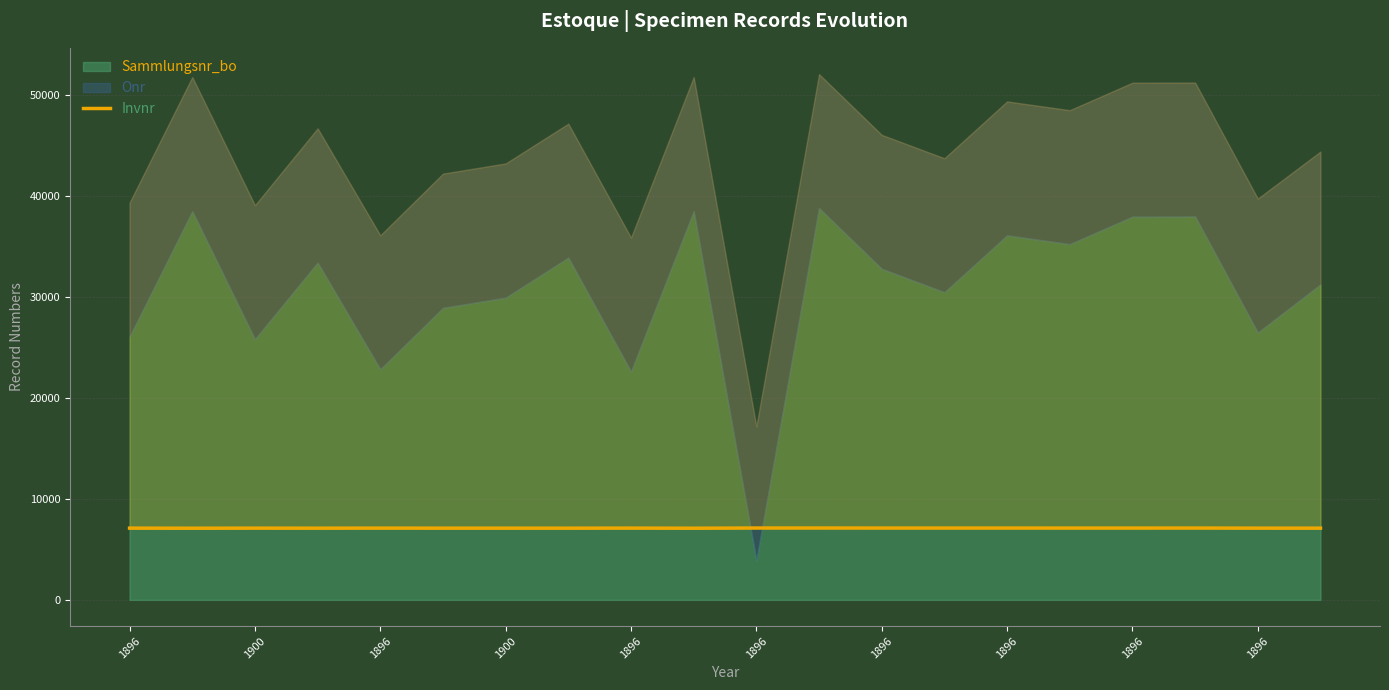

True or false: the data has more than 0 interior local peaks.

True